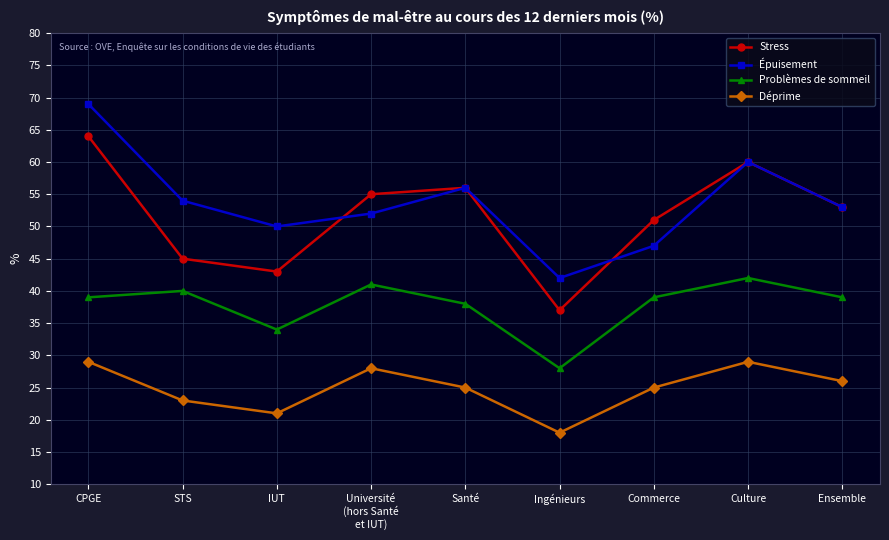

How many lines are shown in the chart?

4